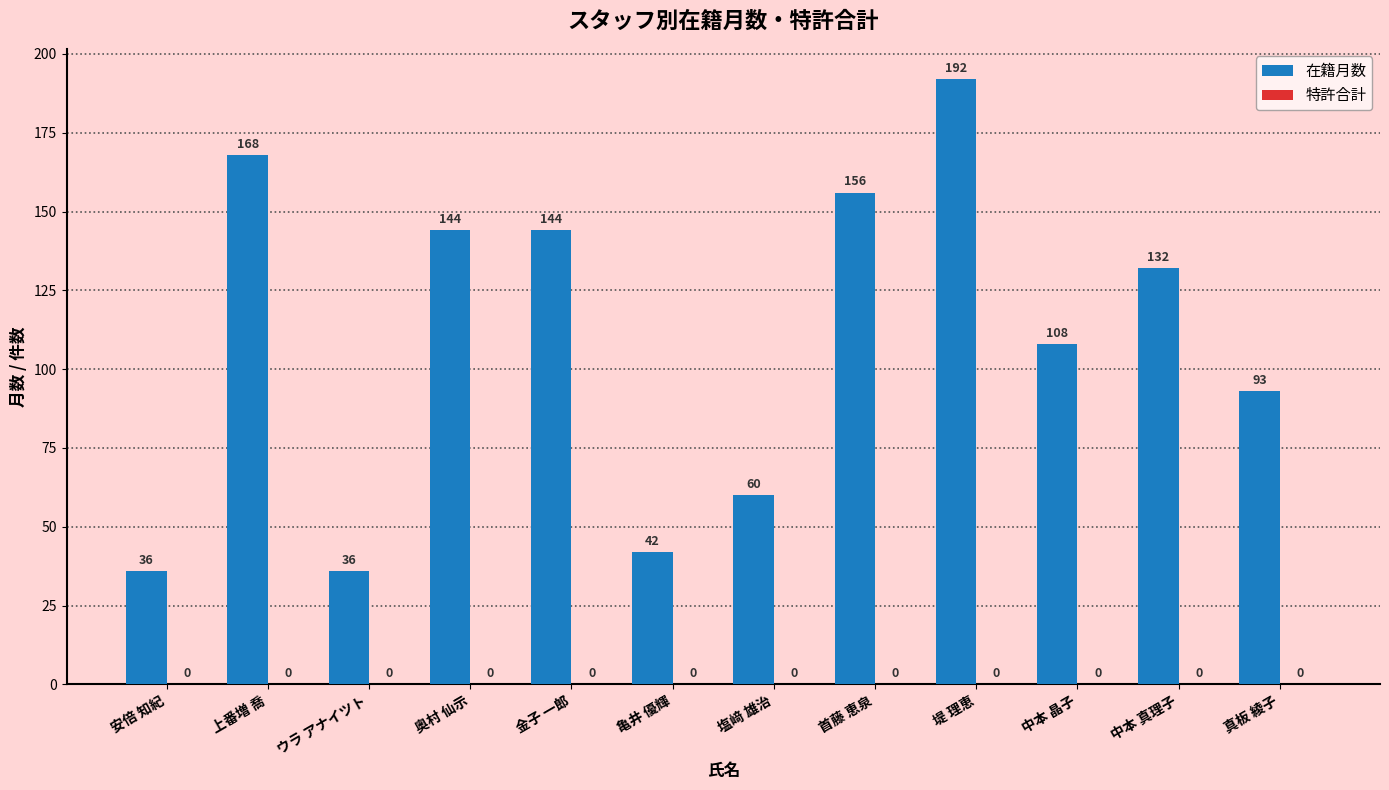

Reading left to right, list all the values displayed in this chart.

36	168	36	144	144	42	60	156	192	108	132	93